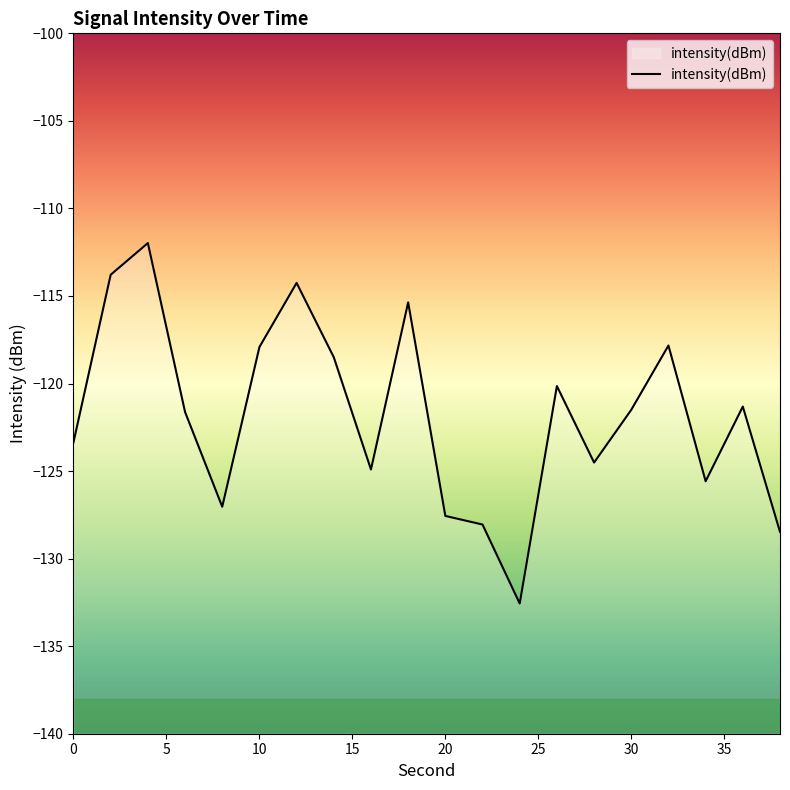

List the labels in order of value, smallest first.

24, 38, 22, 20, 8, 34, 16, 28, 0, 6, 30, 36, 26, 14, 10, 32, 18, 12, 2, 4